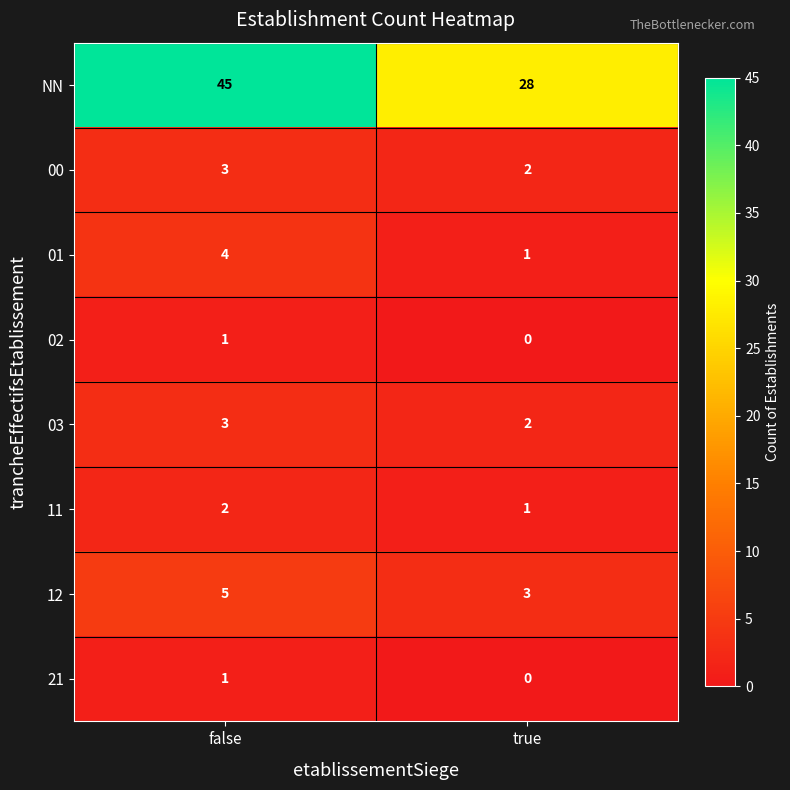

Which series has the largest range (max minus min)?

NN